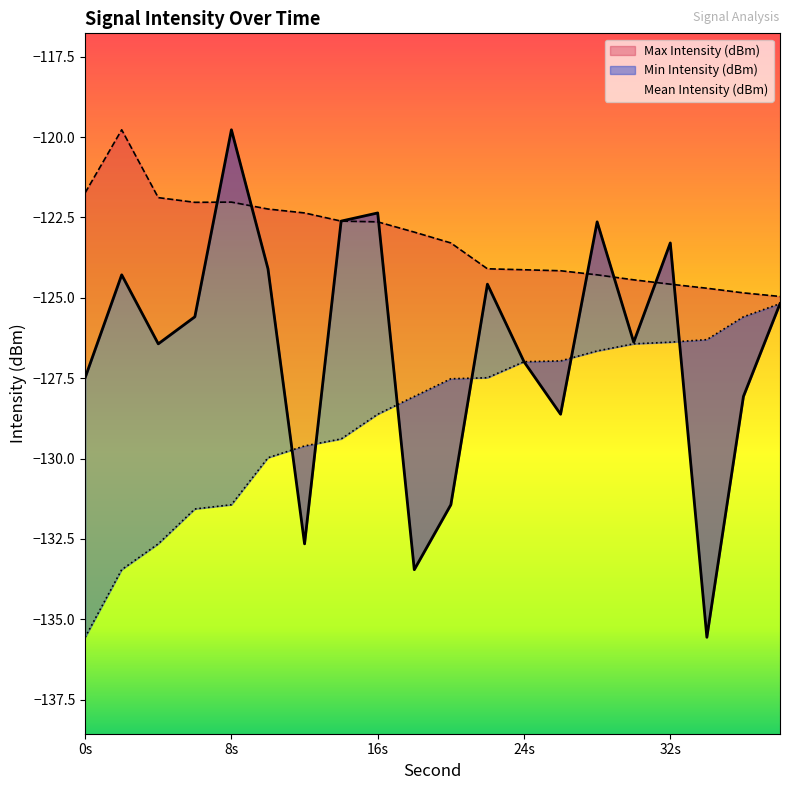

Does the chart have visible grid lines?

No